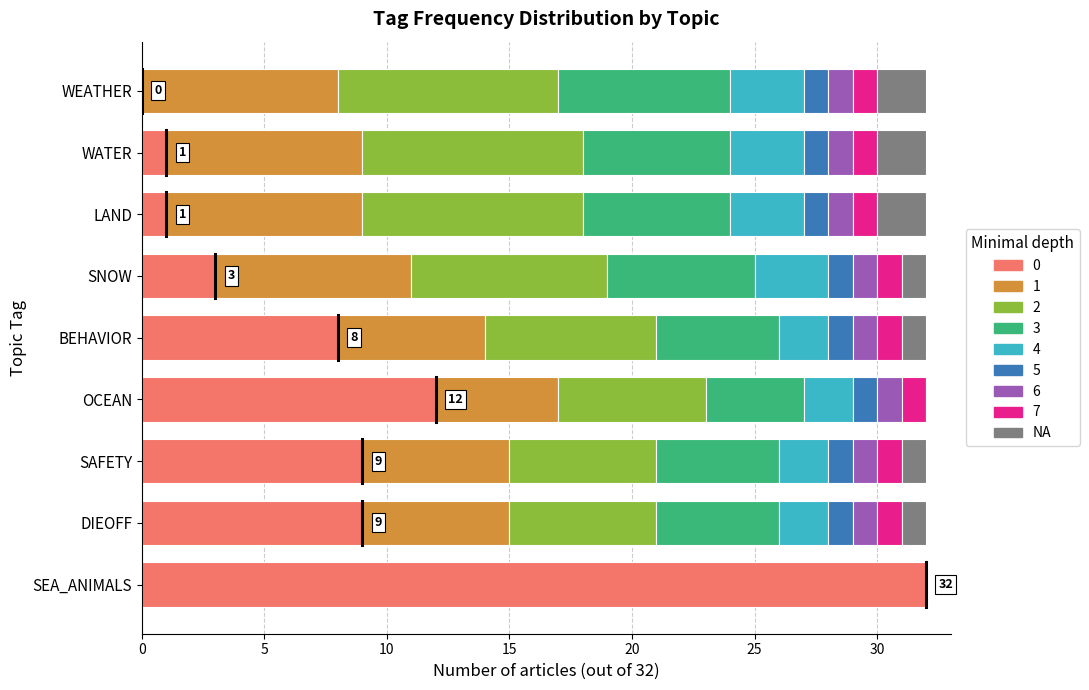

Which category has the highest value in the 0 series?

SEA_ANIMALS